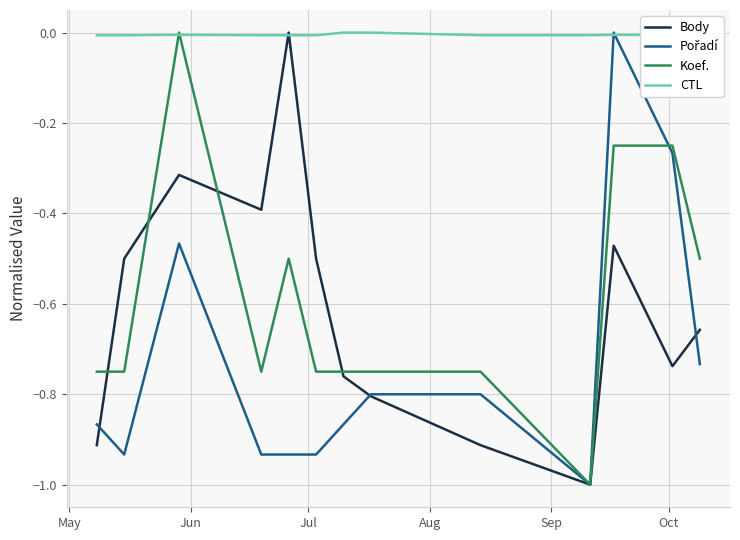

Which series has the largest total across all categories?

CTL